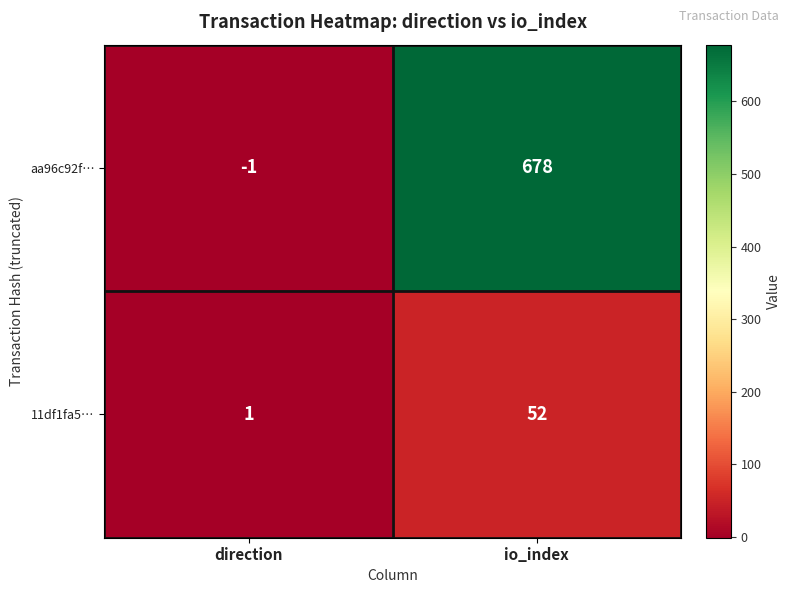

Reading left to right, transcribe all the data shown in this chart.

aa96c92f…: direction=-1	io_index=678
11df1fa5…: direction=1	io_index=52